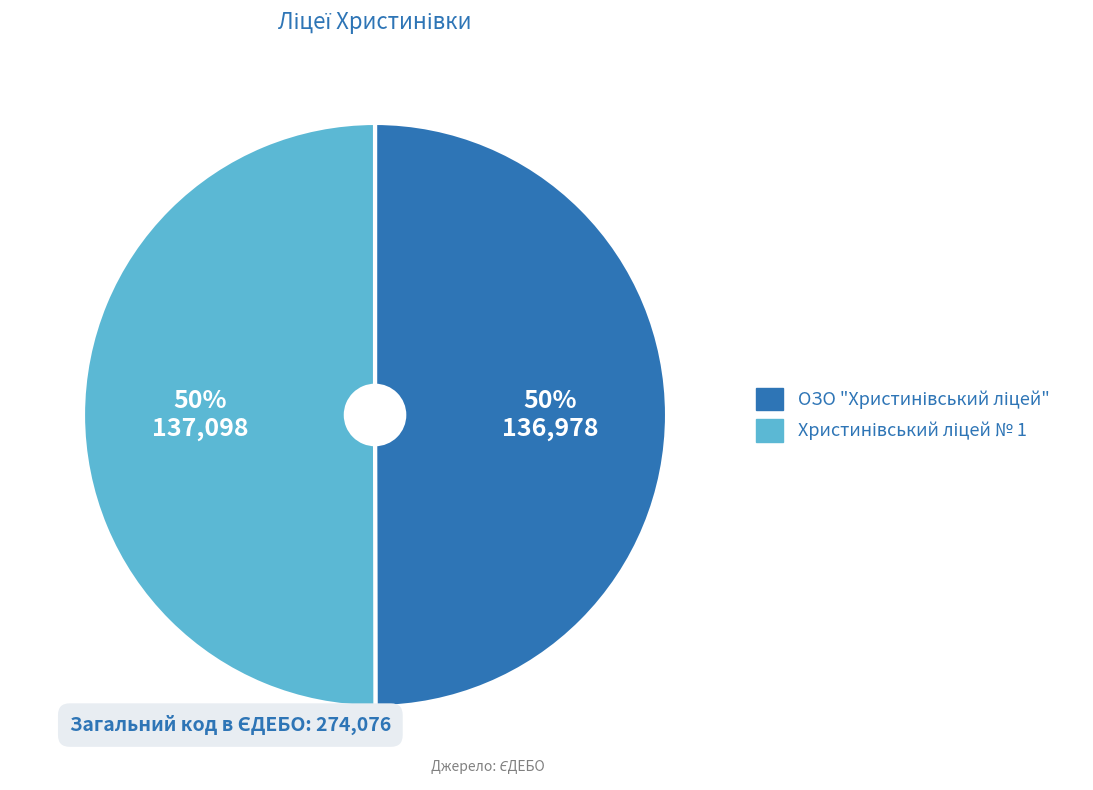

To the nearest percent, what is the average slice percentage?

50%